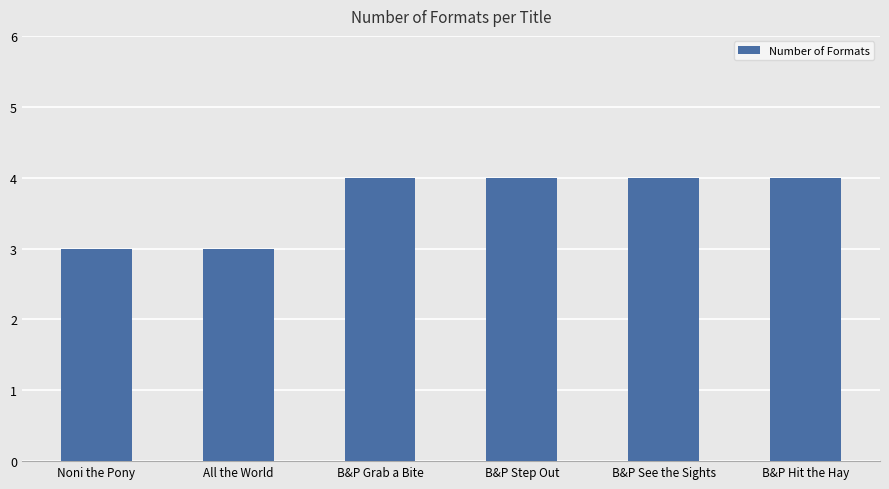

What is the difference between the second highest and minimum values?

1